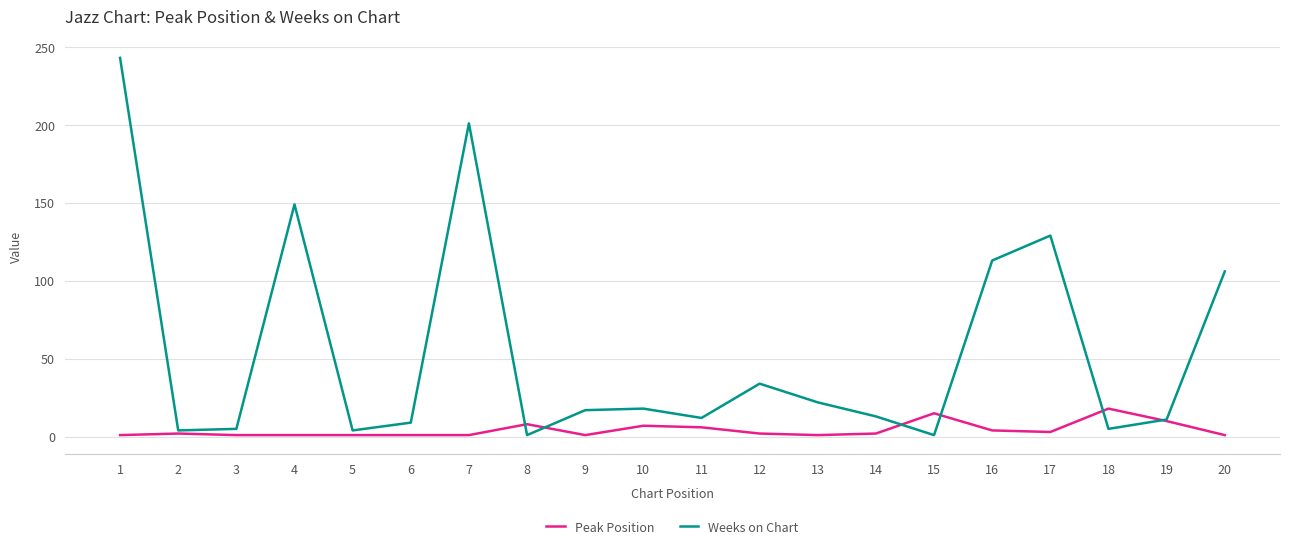

What is the spread (max minus min) of values at 16?

109